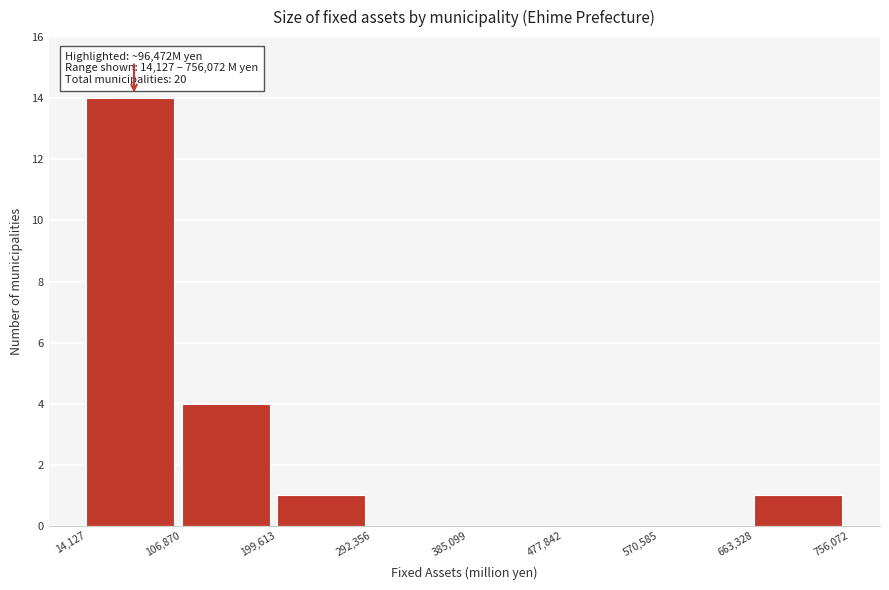

Over which range of the x-axis is the bar tallest?

14,127 to 106,870